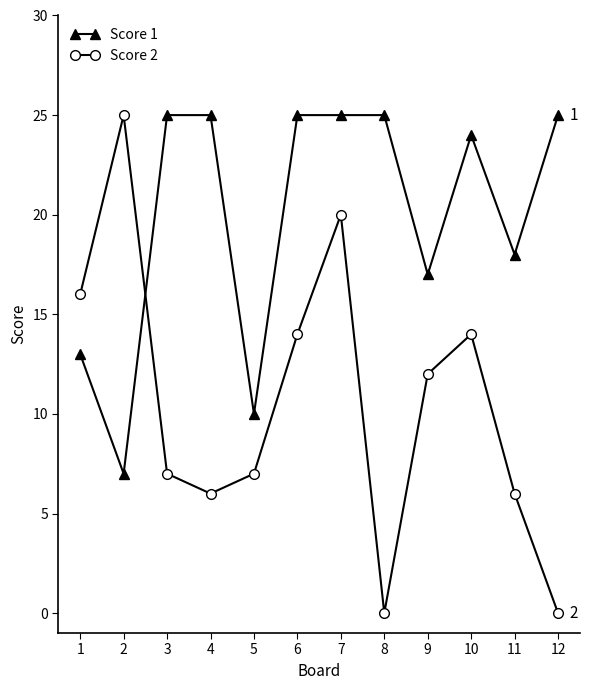

What is the minimum value for Score 1?

7